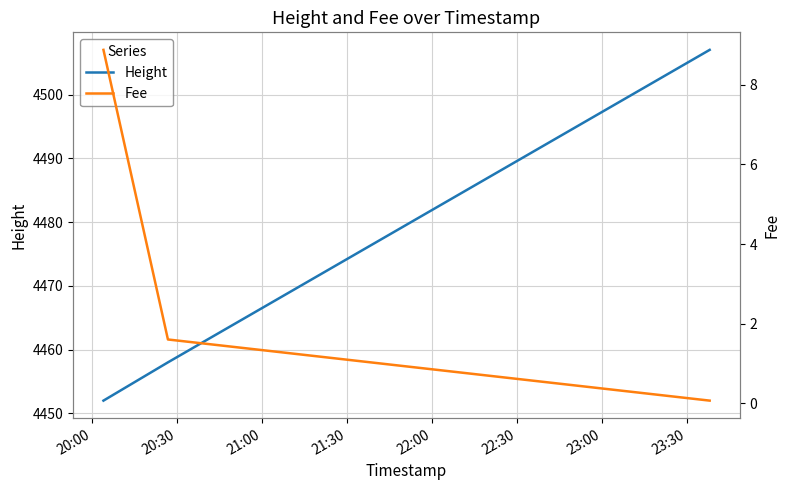

Is this an area chart (filled region under the line)?

No